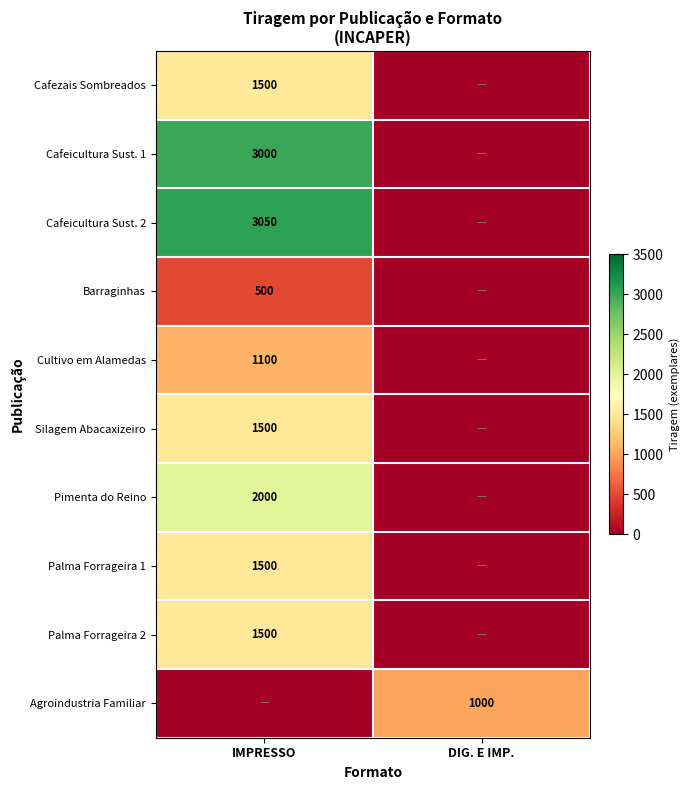

The value of Pimenta do Reino at IMPRESSO is 3235. True or false?

False